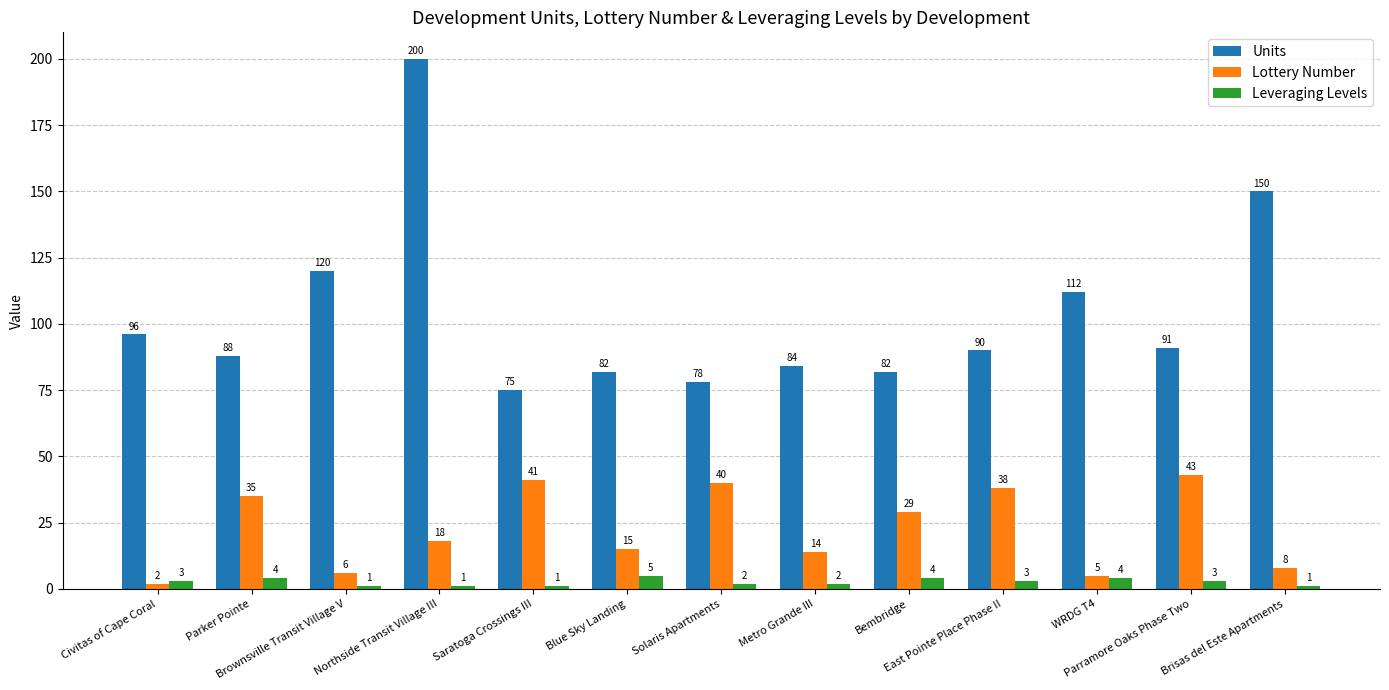

What is the sum of all Leveraging Levels values?

34